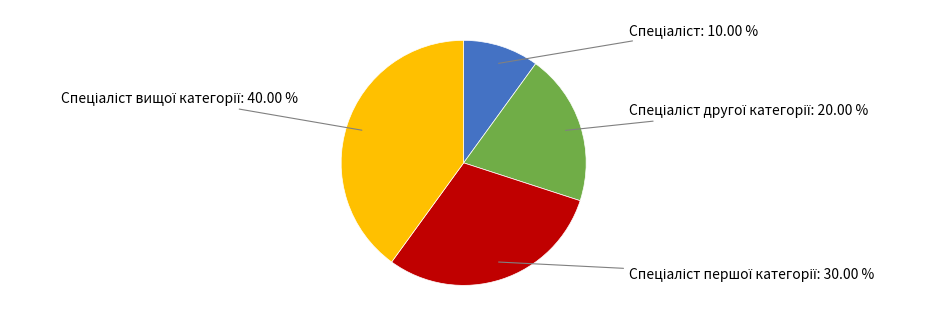

Does any single category account for the majority?

No